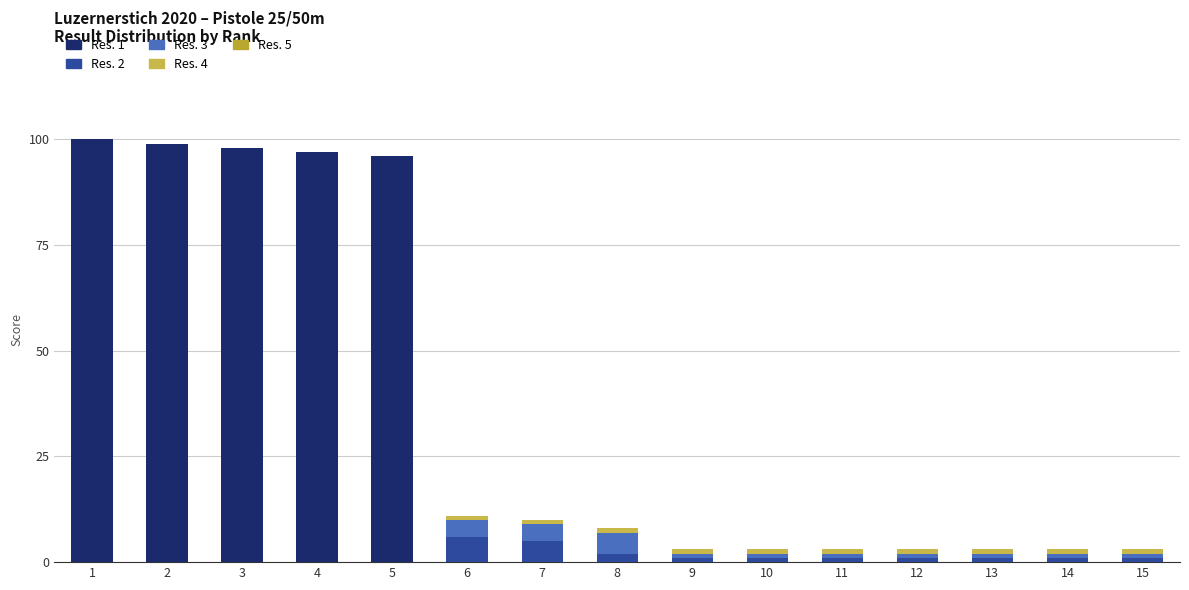

How many distinct data groups are displayed?

4